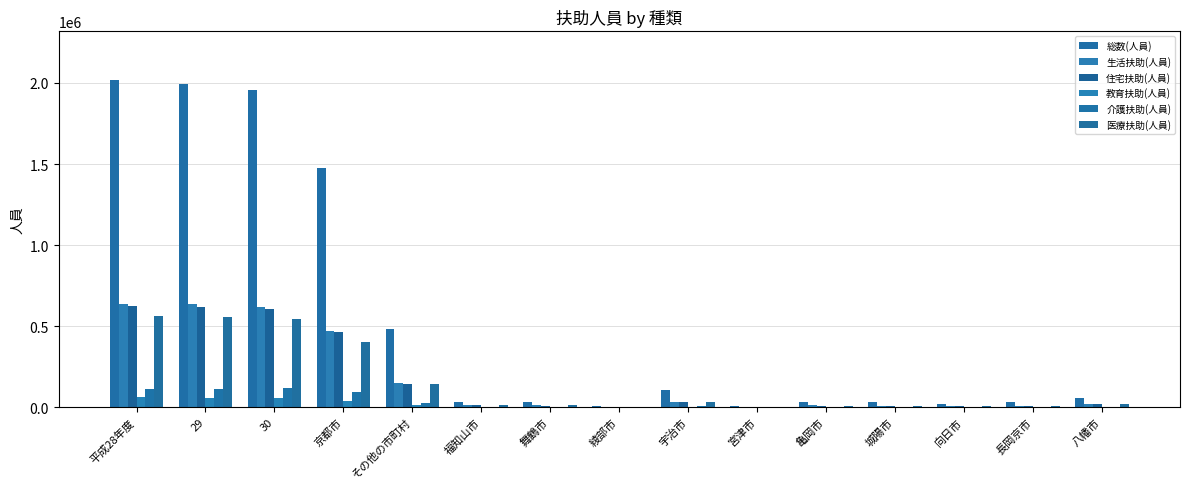

What is the minimum value for 住宅扶助(人員)?

902